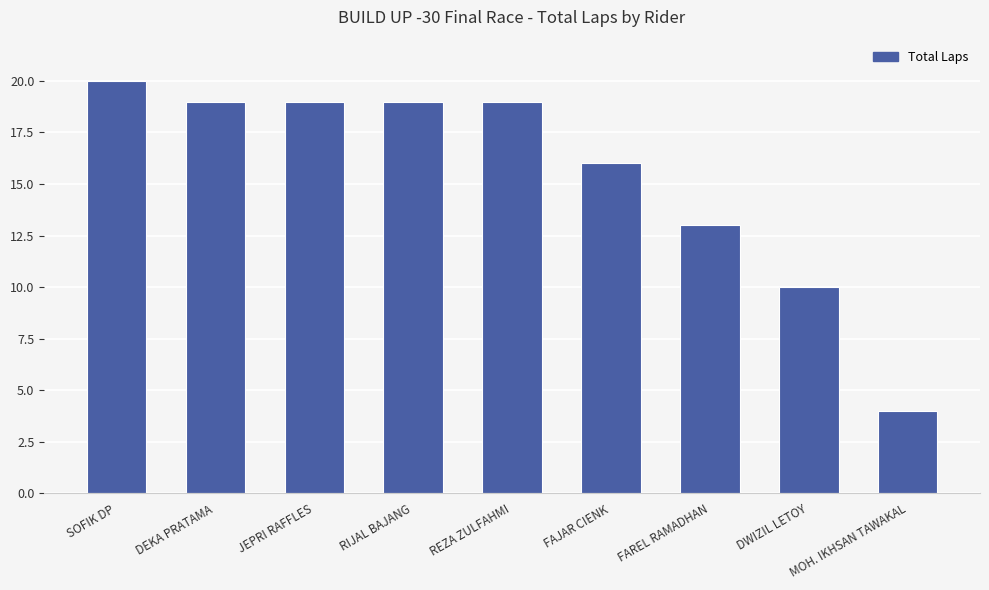

What is the label of the 1st bar from the left?

SOFIK DP